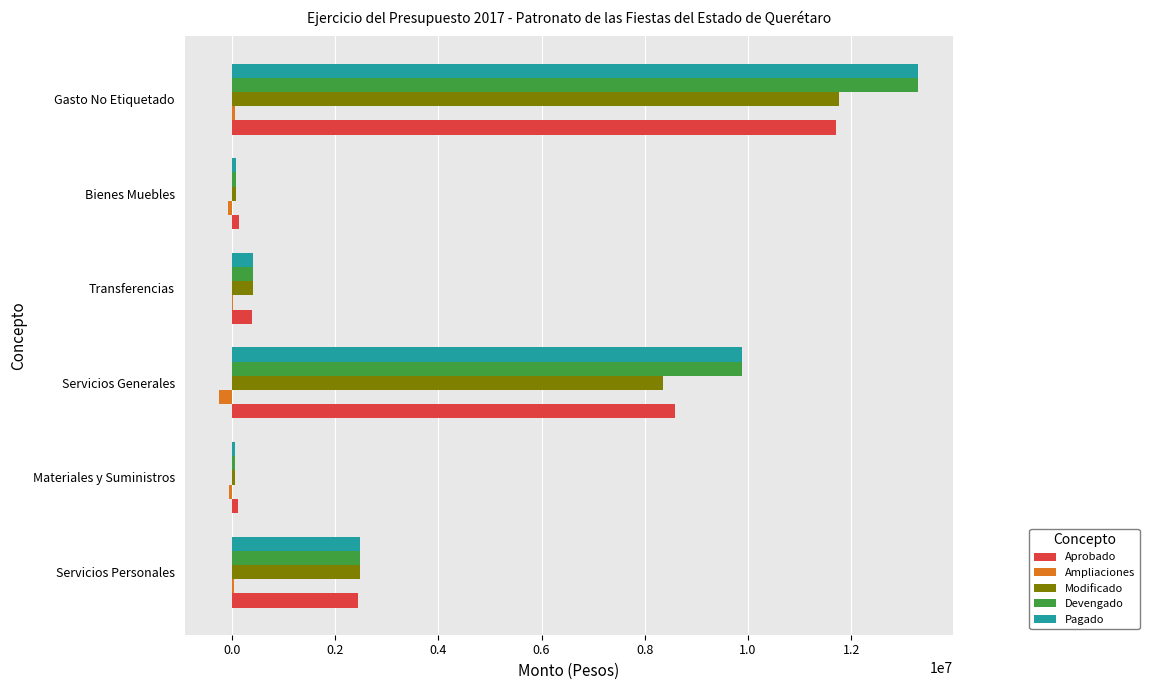

Where is Devengado nearest to the value 6674802?

Servicios Generales